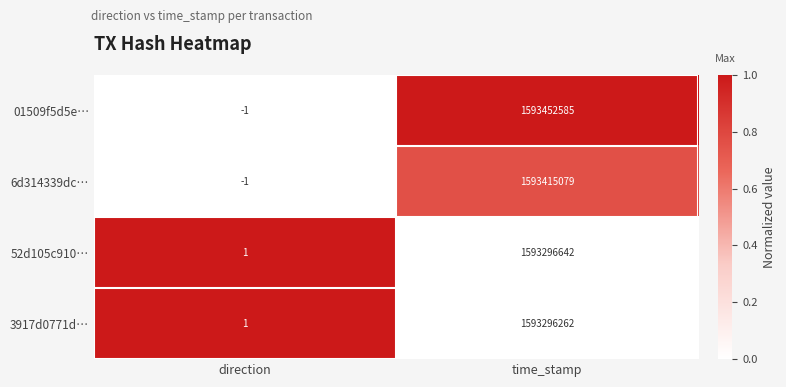

At how many categories does at least one series exceed 0?

2